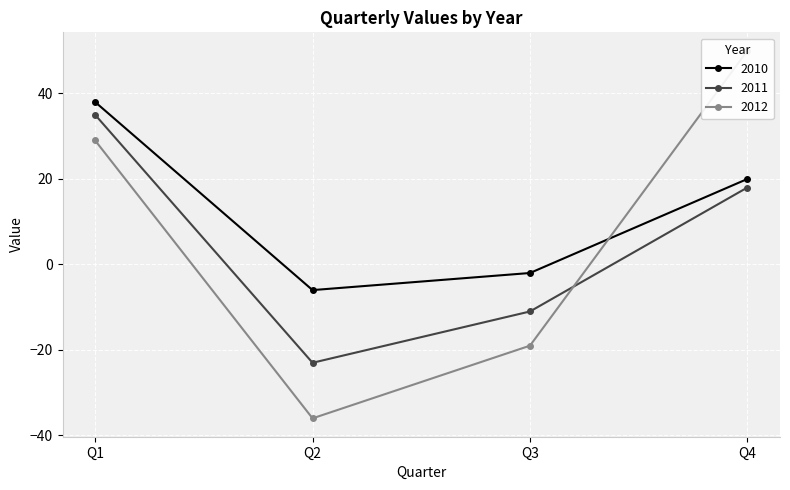

At which label does 2012 first exceed 29?

Q4